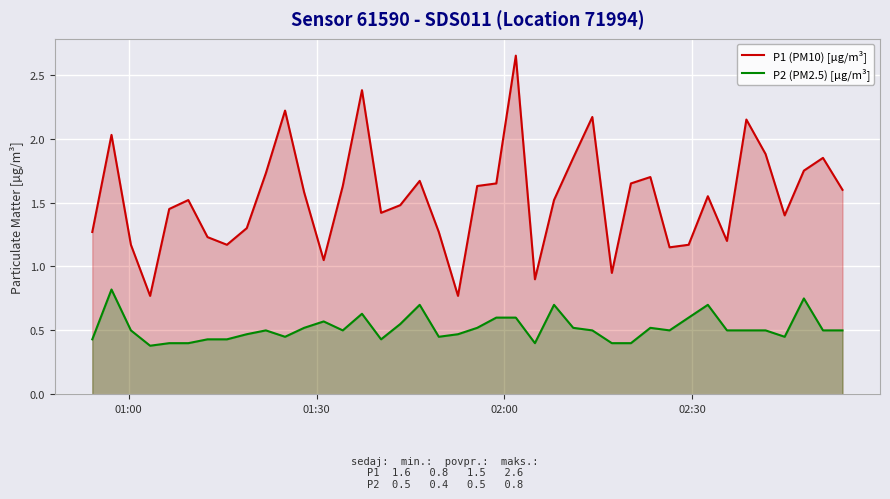

Which series has the largest total across all categories?

P1 (PM10) [µg/m³]